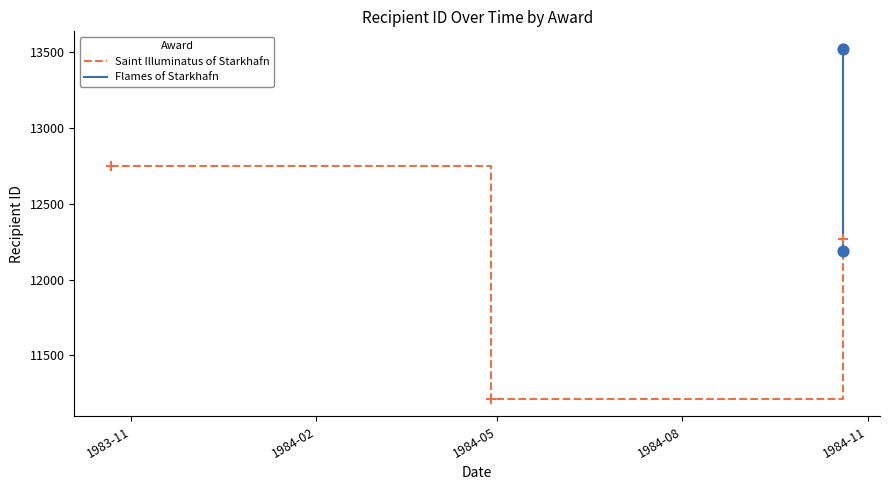

What is the highest value of the Saint Illuminatus of Starkhafn series?

12753